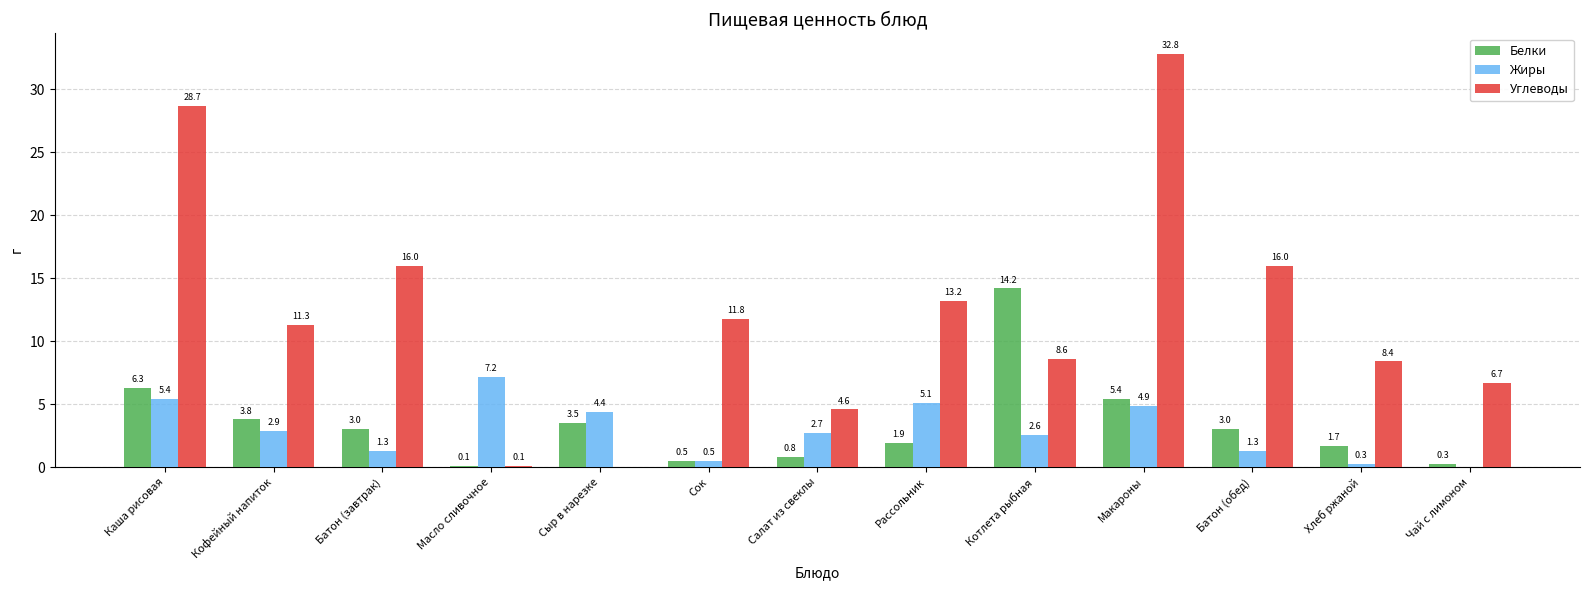

The value of Углеводы at Макароны is 7.0. True or false?

False